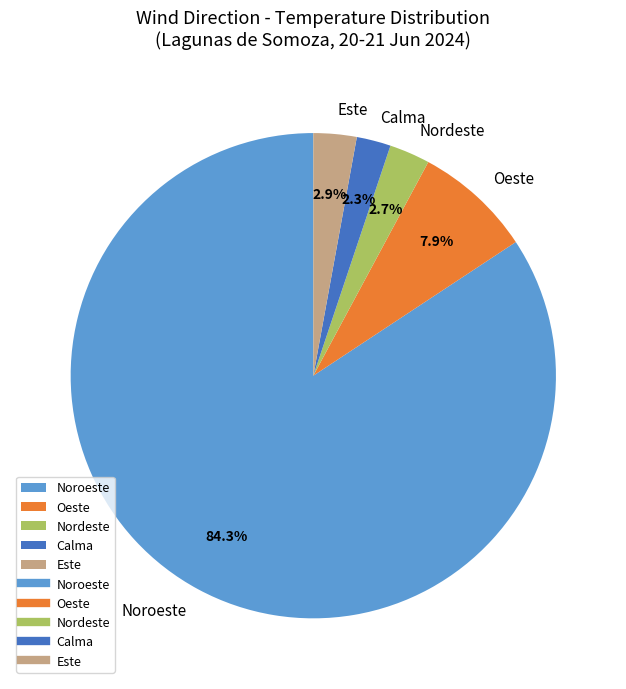

What is the total percentage of Oeste and Nordeste?

10.6%